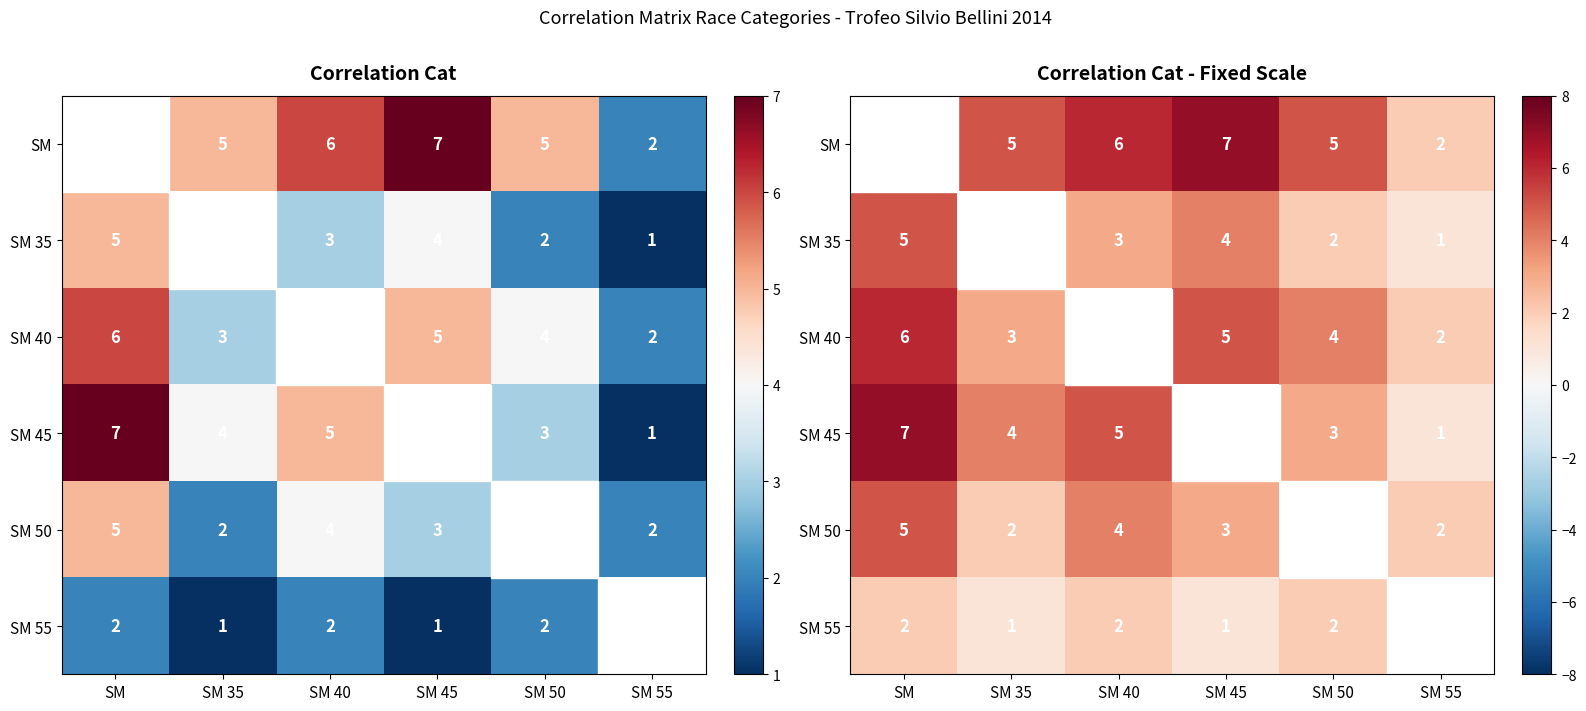

What is the difference between the SM 40 values at SM 45 and SM 55?

3